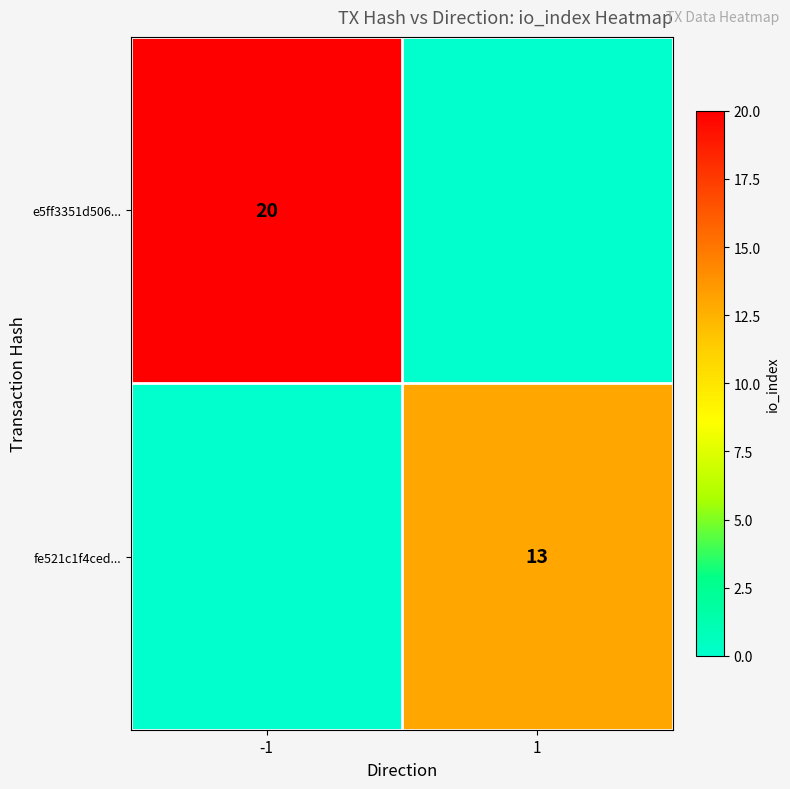

The e5ff3351d506... series shows 20 at -1. True or false?

True